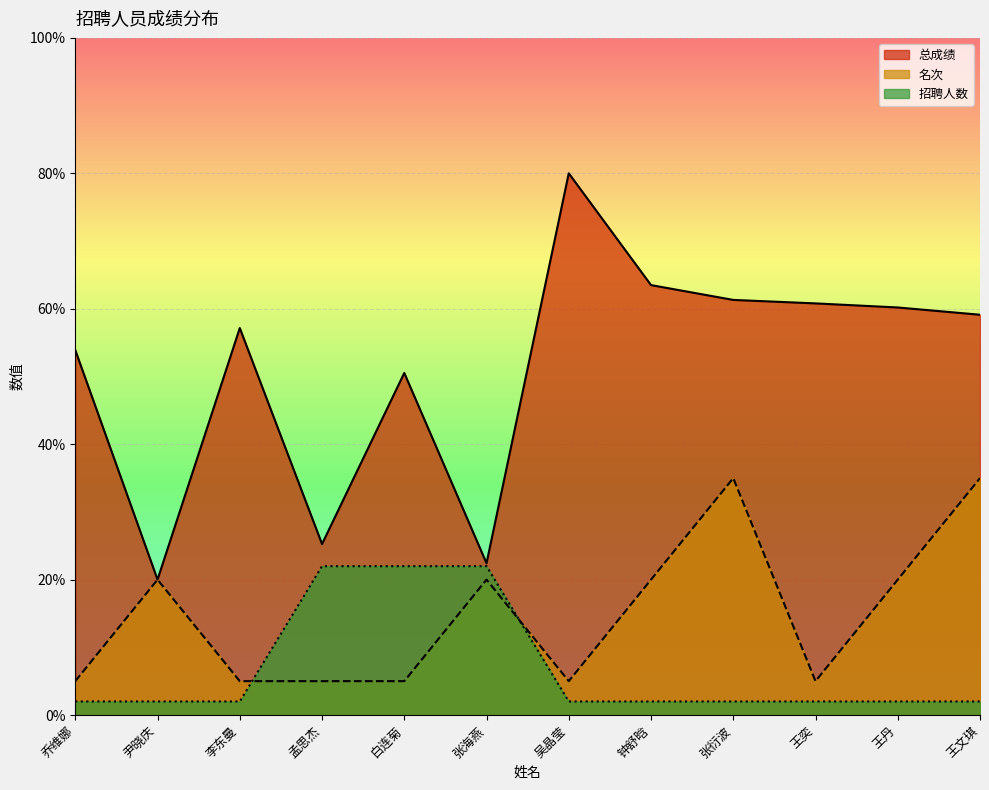

What is the lowest value of the 招聘人数 series?

2.0